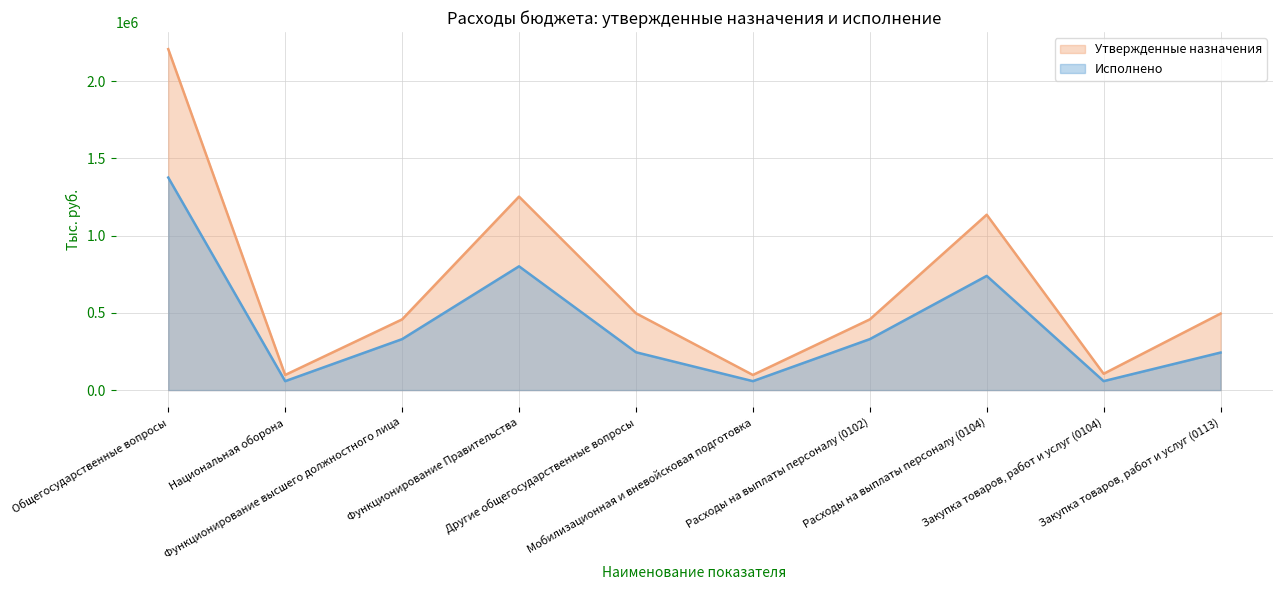

What is the approximate value of Исполнено at Функционирование высшего должностного лица?

329931.6